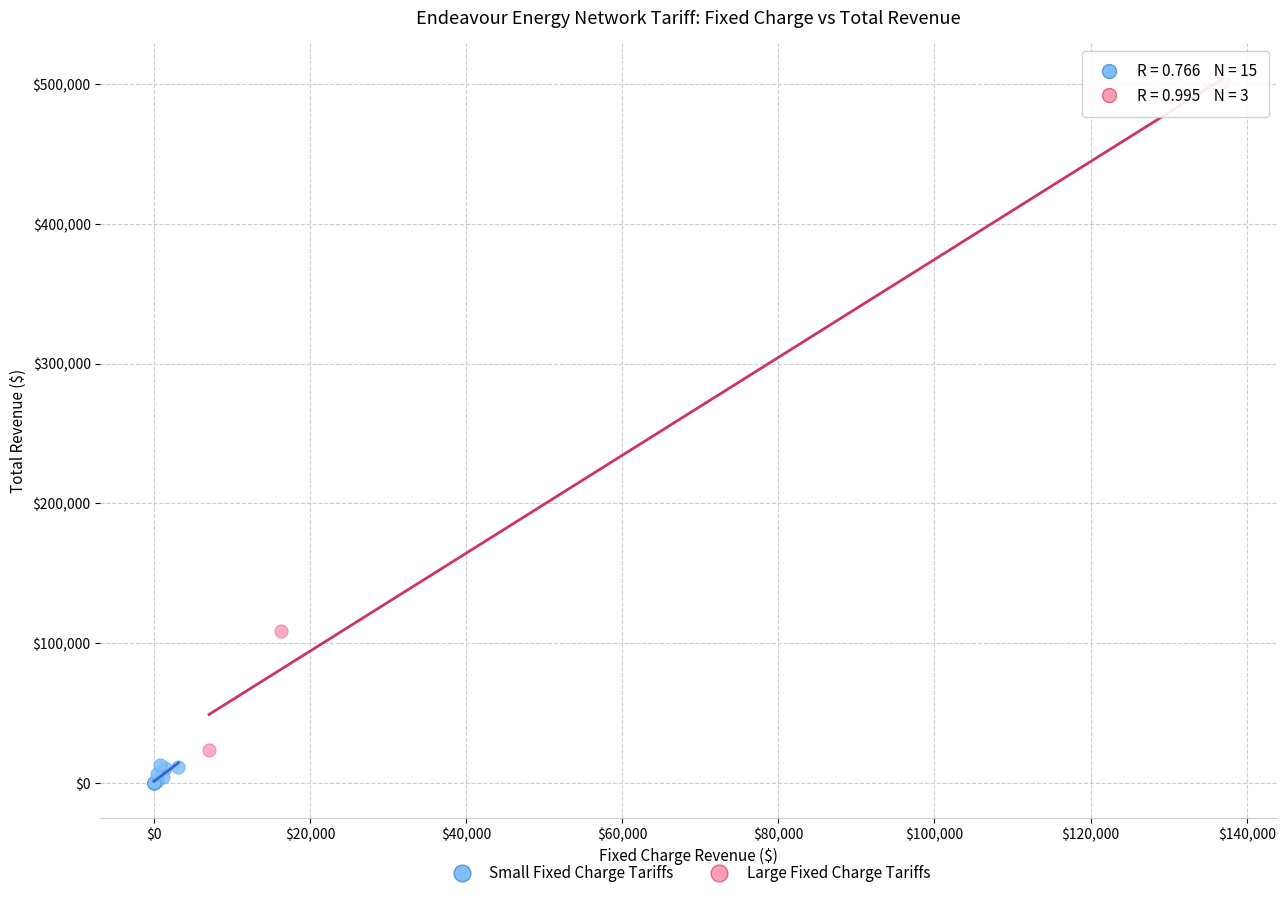

Which series contains the highest Y value?

Large Fixed Charge Tariffs